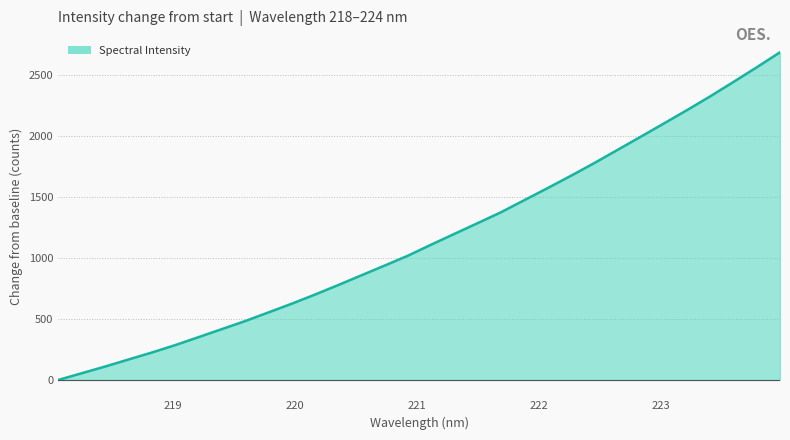

What is the greatest value displayed?

2684.2